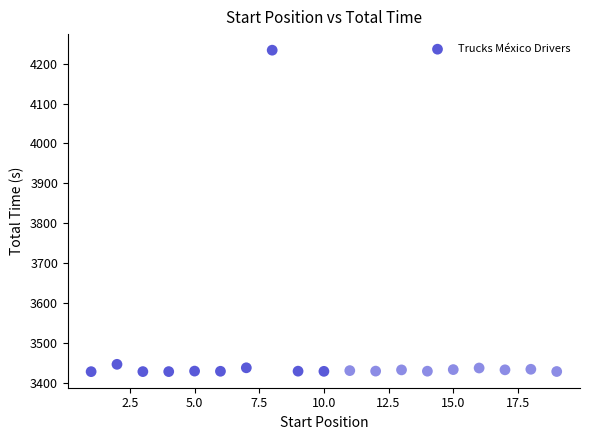

What is the range of X values (max minus min)?

18.0